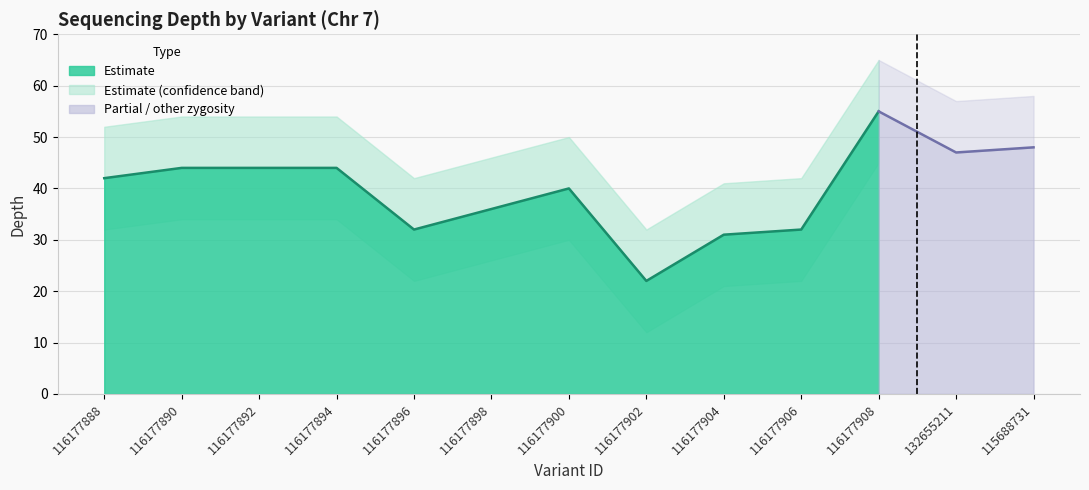

True or false: depth_lower and depth_upper intersect in this chart.

False